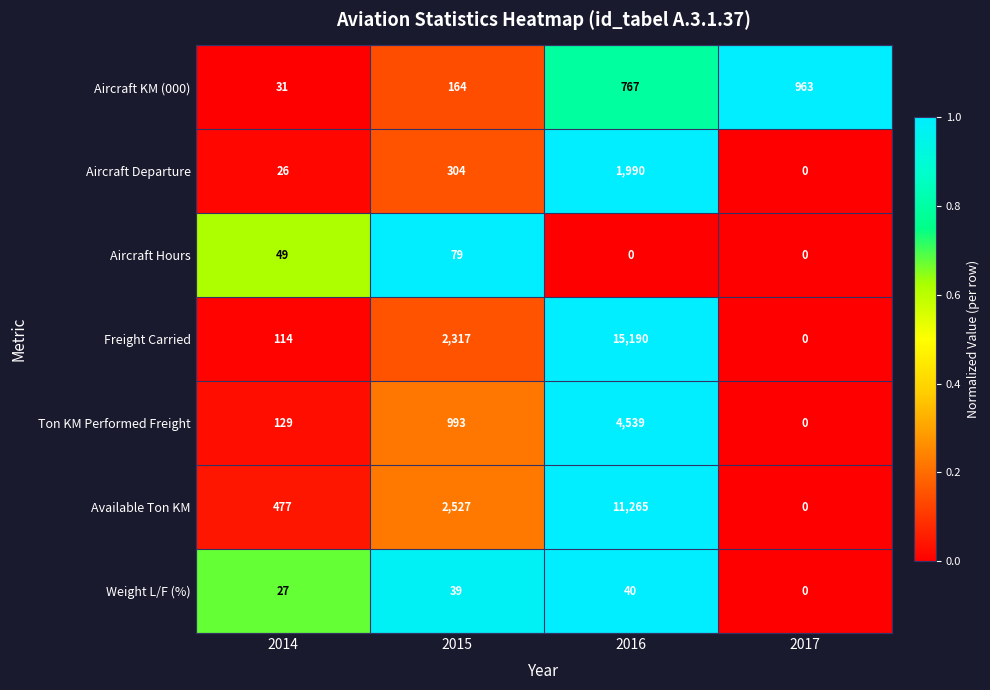

Reading right to left, extract all data points from this chart.

Aircraft KM (000): 2017=963	2016=767	2015=164	2014=31
Aircraft Departure: 2017=0	2016=1990	2015=304	2014=26
Aircraft Hours: 2017=0	2016=0	2015=79	2014=49
Freight Carried: 2017=0	2016=15190	2015=2317	2014=114
Ton KM Performed Freight: 2017=0	2016=4539	2015=993	2014=129
Available Ton KM: 2017=0	2016=11265	2015=2527	2014=477
Weight L/F (%): 2017=0	2016=40	2015=39	2014=27